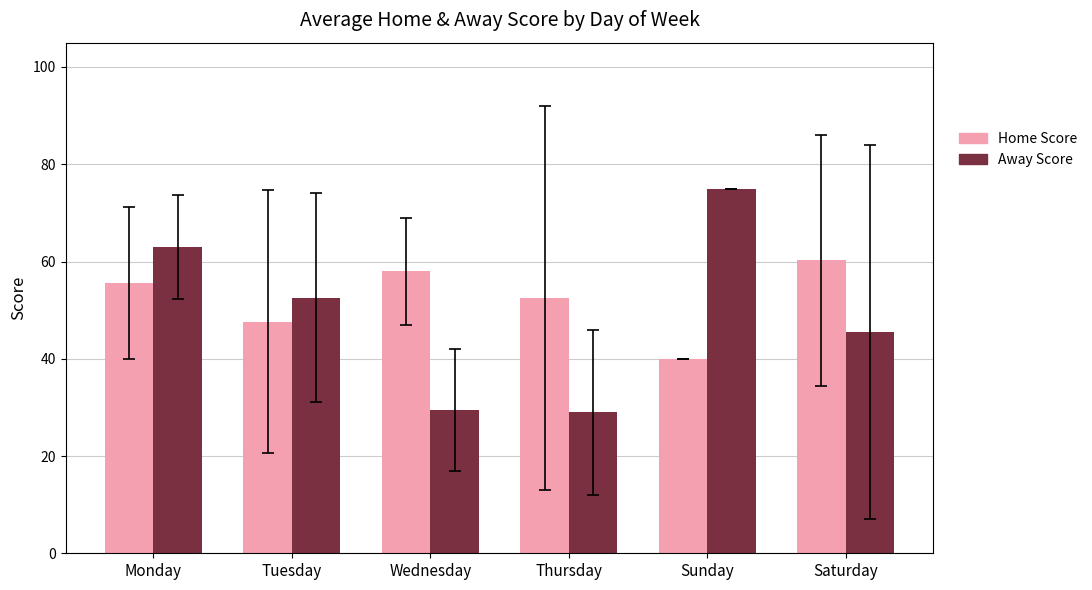

Is it true that Away Score equals 75.0 at Sunday?

True